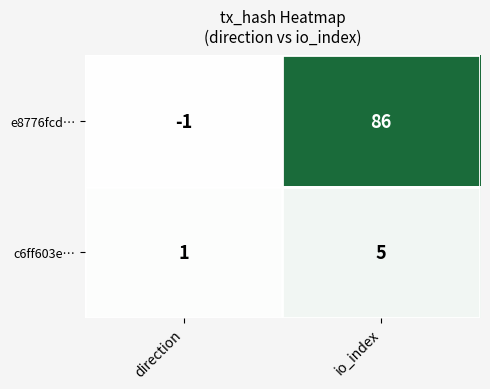

How many categories are shown in the chart?

2